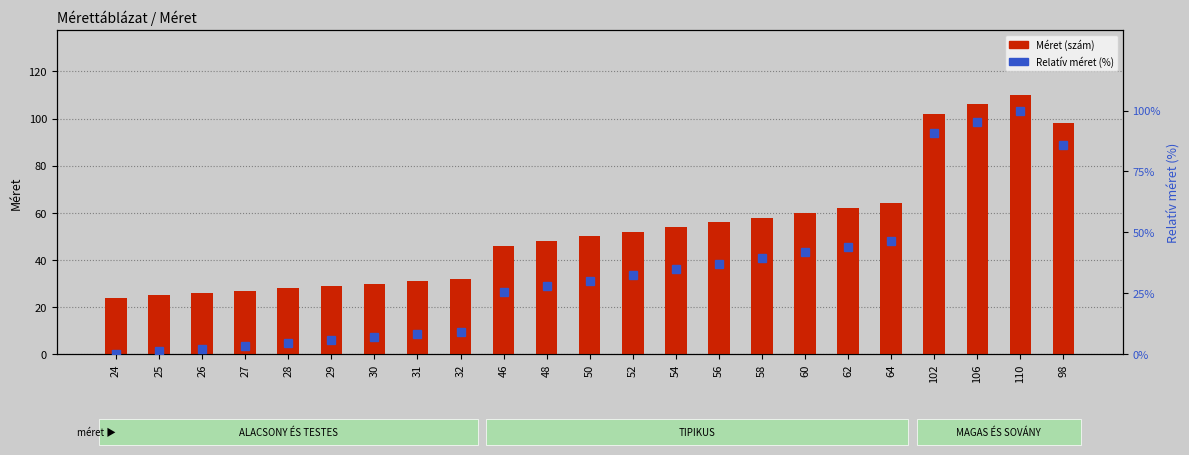

Which series has the largest range (max minus min)?

Relatív méret (%)